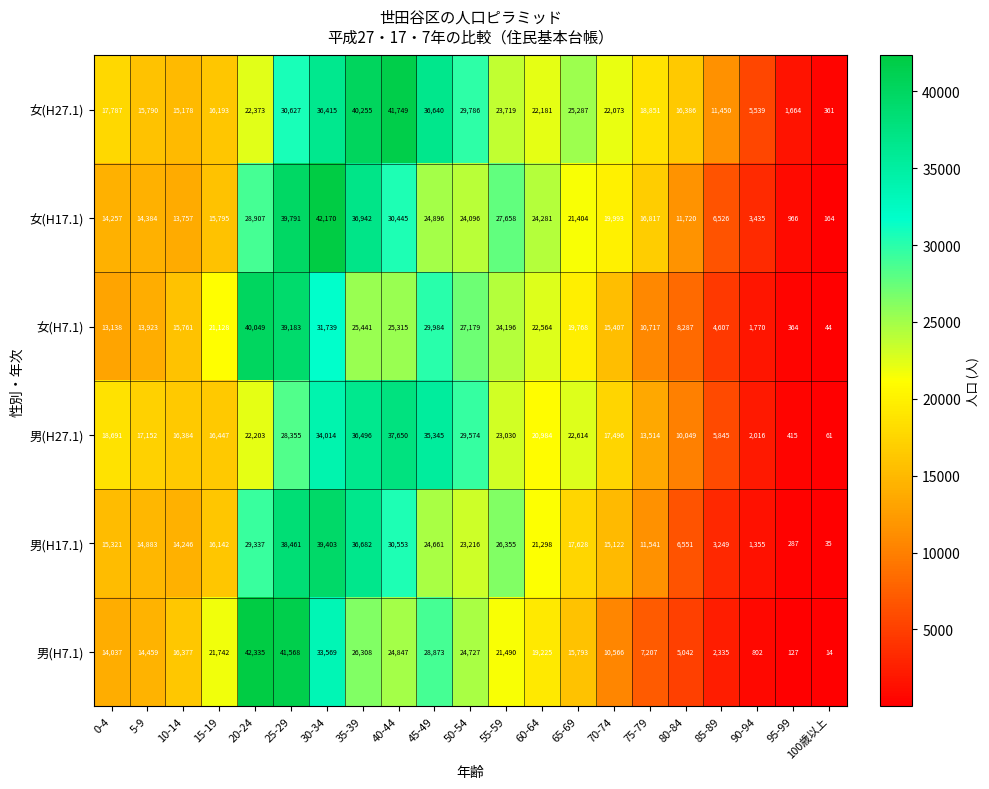

The value of 男(H17.1) at 90-94 is 2259. True or false?

False